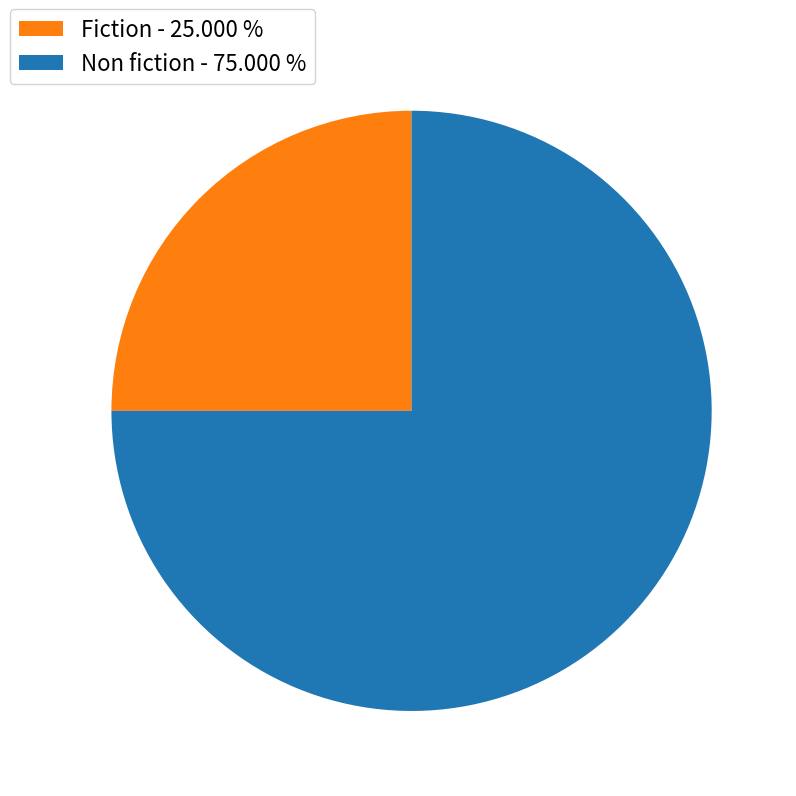

Is there a majority slice in this chart?

Yes